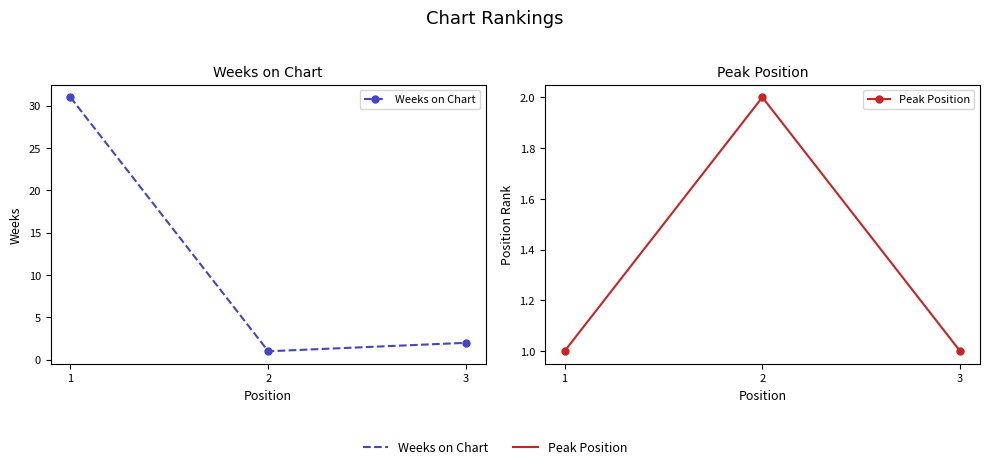

What is the highest value of the Weeks on Chart series?

31